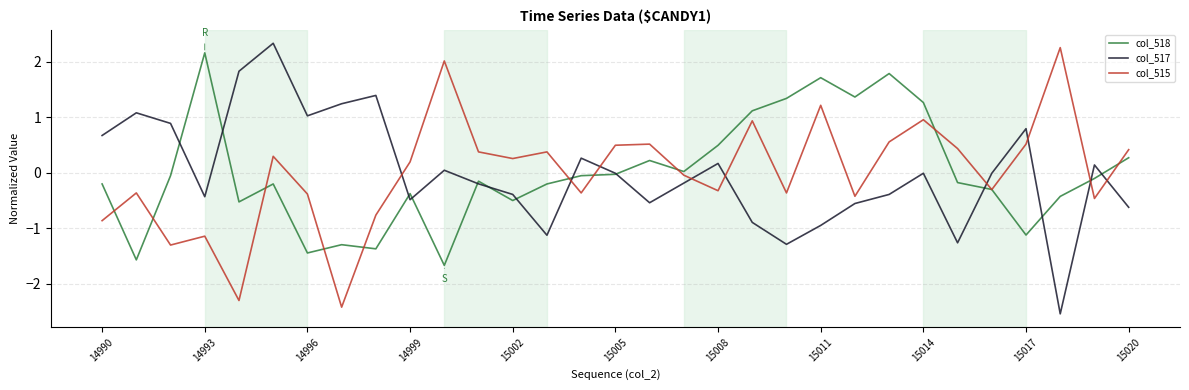

What is the greatest value displayed?

2.3